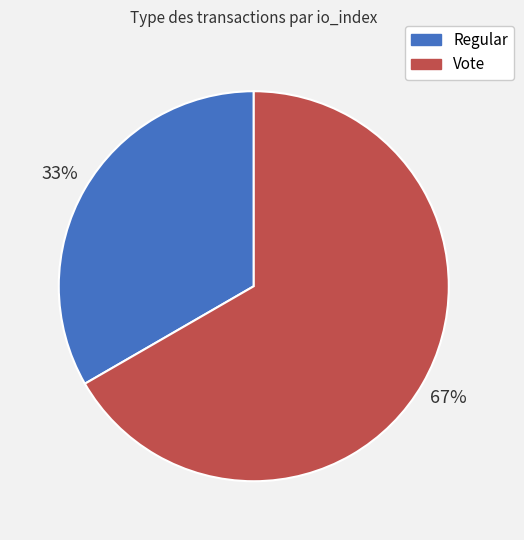

Does any single category account for the majority?

Yes